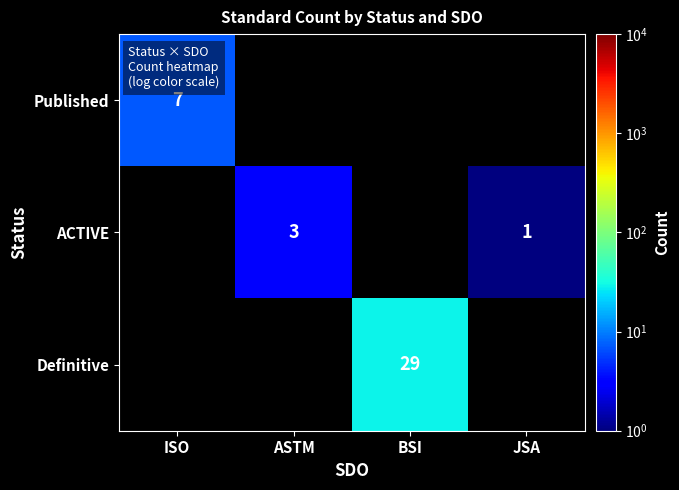

True or false: ACTIVE has a value of 2 at JSA.

False